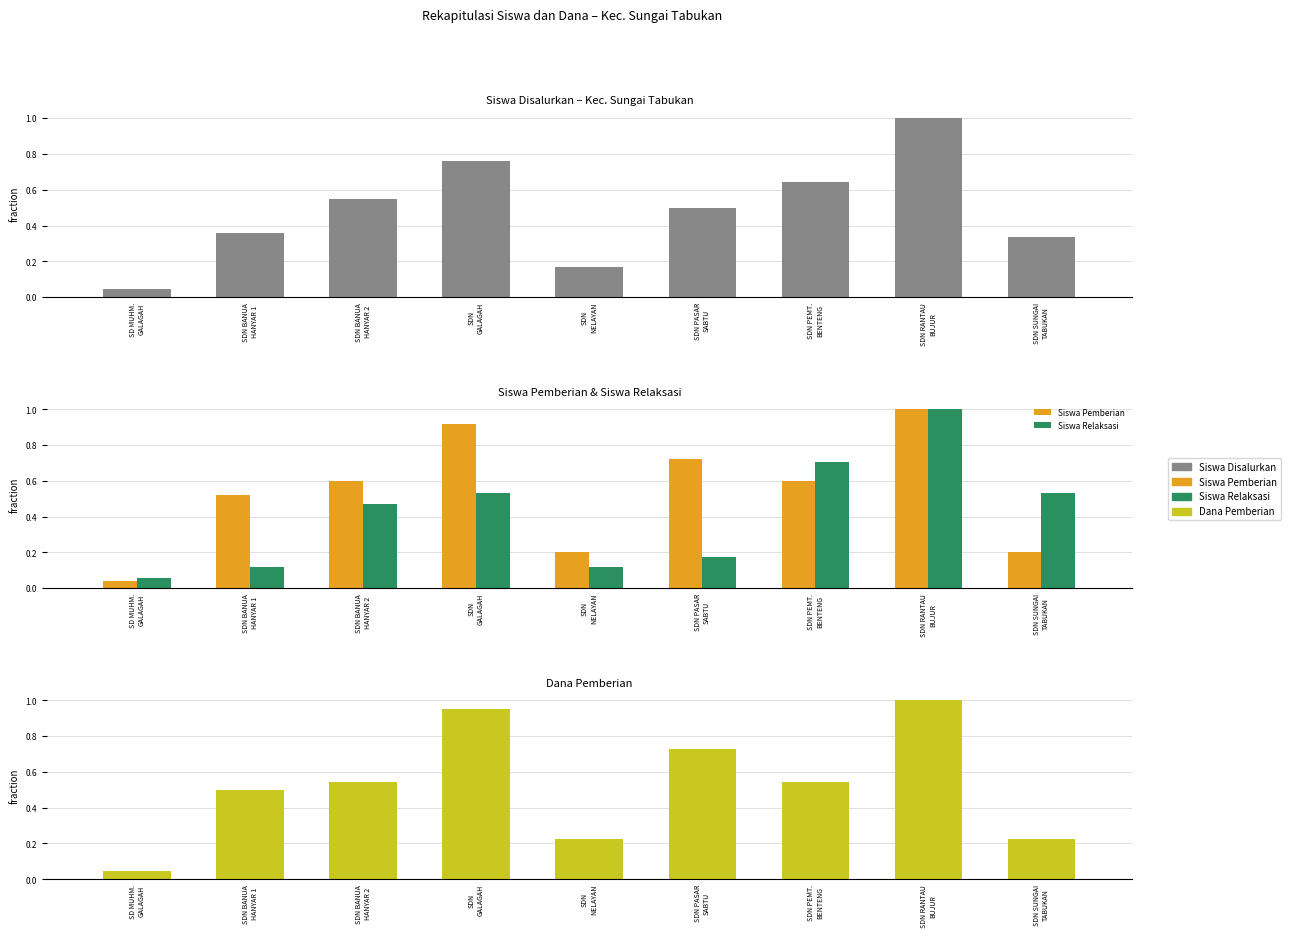

Reading left to right, list all the values displayed in this chart.

Siswa Disalurkan: 0.0	0.4	0.5	0.8	0.2	0.5	0.6	1.0	0.3
Siswa Pemberian: 0.0	0.5	0.6	0.9	0.2	0.7	0.6	1.0	0.2
Siswa Relaksasi: 0.1	0.1	0.5	0.5	0.1	0.2	0.7	1.0	0.5
Dana Pemberian: 0.0	0.5	0.5	1.0	0.2	0.7	0.5	1.0	0.2